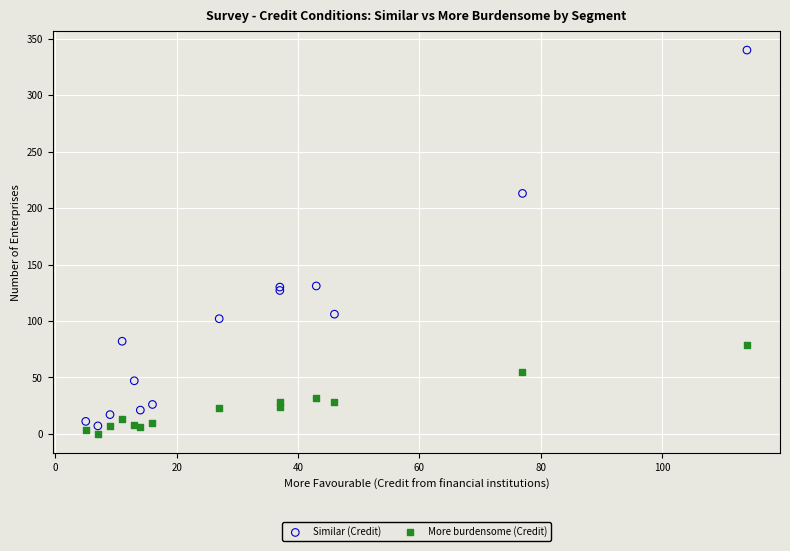

Which series has the largest Y range (max minus min)?

Similar (Credit)